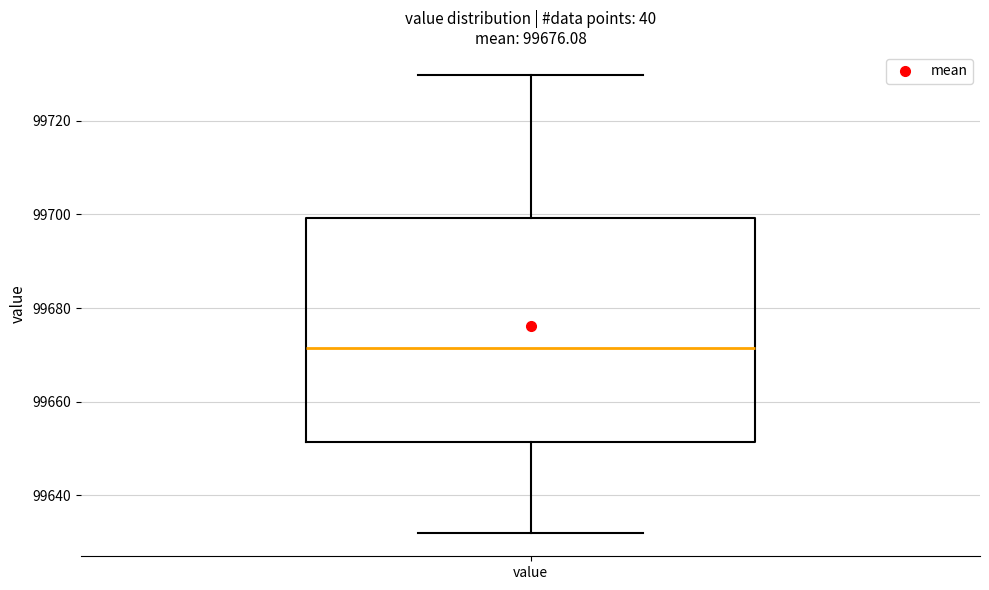

Where does the median line of the box for value sit on the y-axis? The values are not printed on the chart, so give them approximately, as read against the axis.

99672